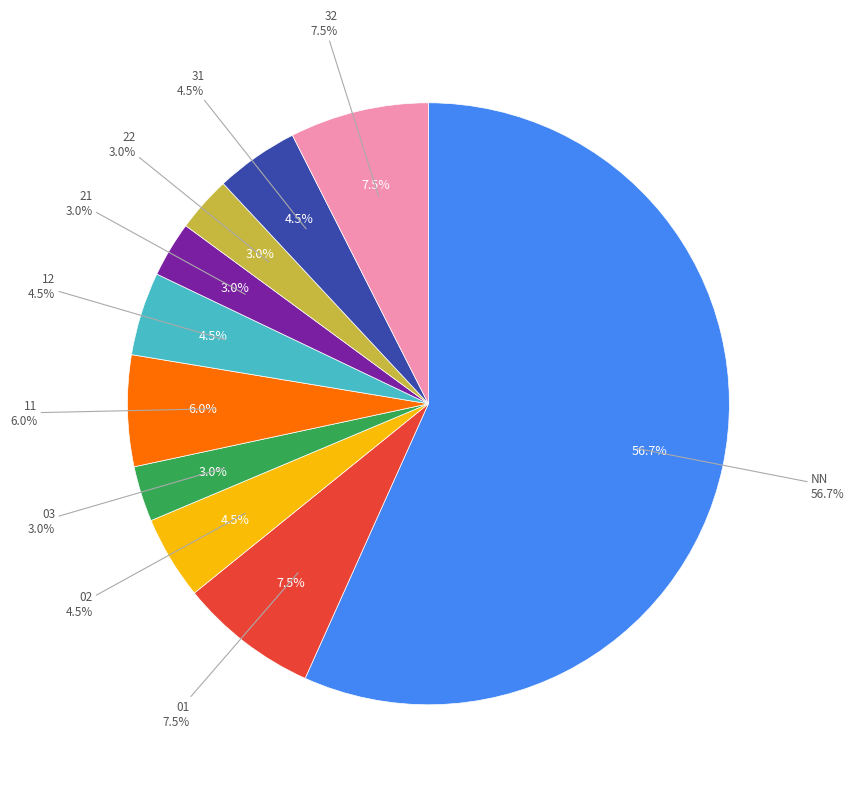

How many segments does this pie chart have?

10